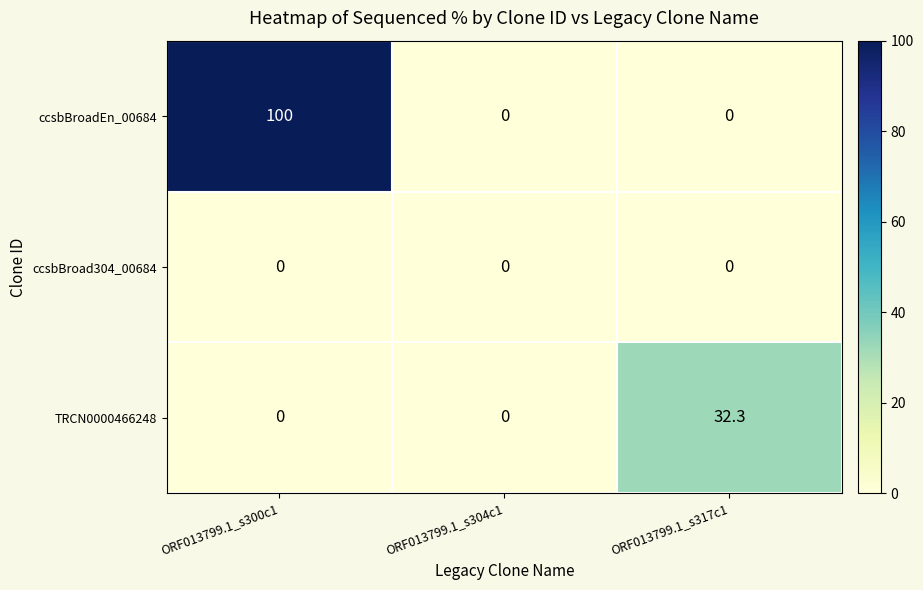

List the series in order of their peak value, lowest first.

ccsbBroad304_00684, TRCN0000466248, ccsbBroadEn_00684